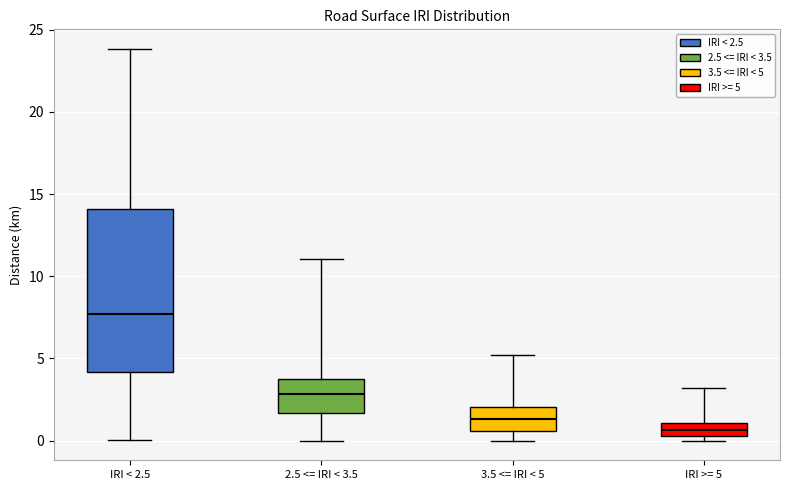

Reading left to right, read every box against the y-axis: the position of its median line, the range the box covers, and the ends of its whiskers. The values are not printed on the chart, so give them approximately, as read against the axis.

IRI < 2.5: median 7.5, box 4.0 to 14.0, whiskers 0.0 to 24.0
2.5 <= IRI < 3.5: median 3.0, box 1.5 to 4.0, whiskers 0.0 to 11.0
3.5 <= IRI < 5: median 1.5, box 0.5 to 2.0, whiskers 0.0 to 5.0
IRI >= 5: median 0.5 (inside the box), box 0.5 to 1.0, whiskers 0.0 to 3.0